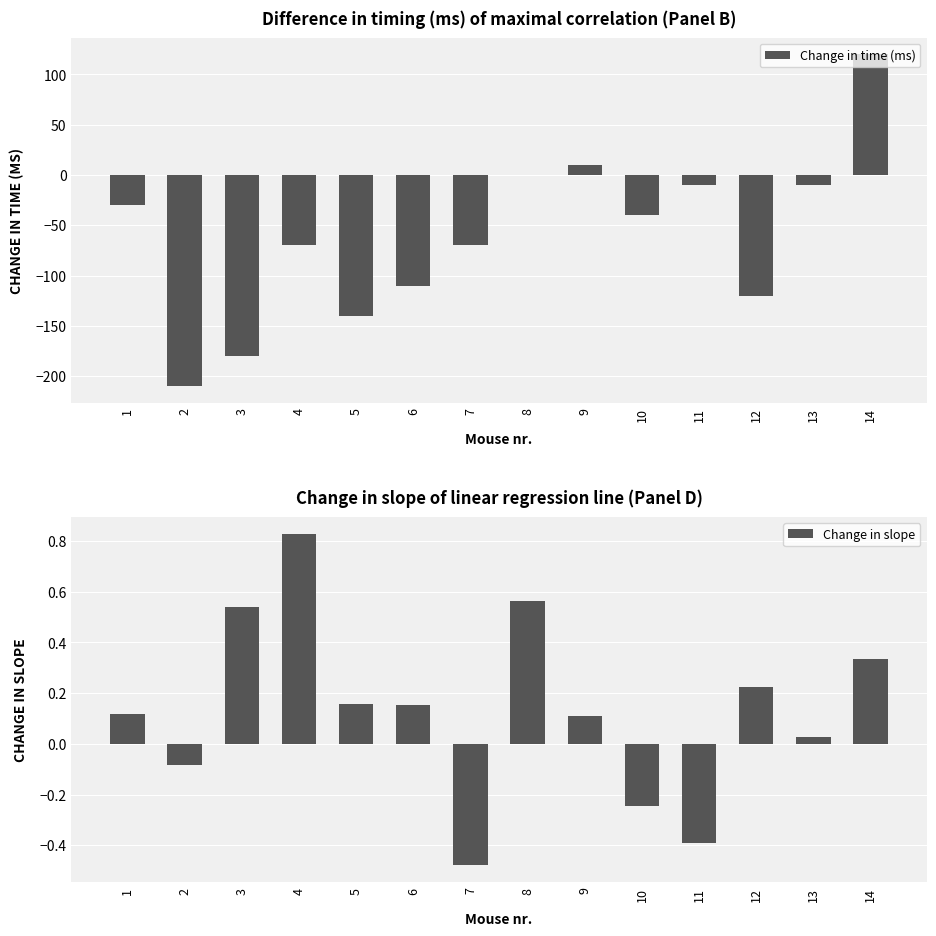

At how many categories does at least one series exceed 87?

1